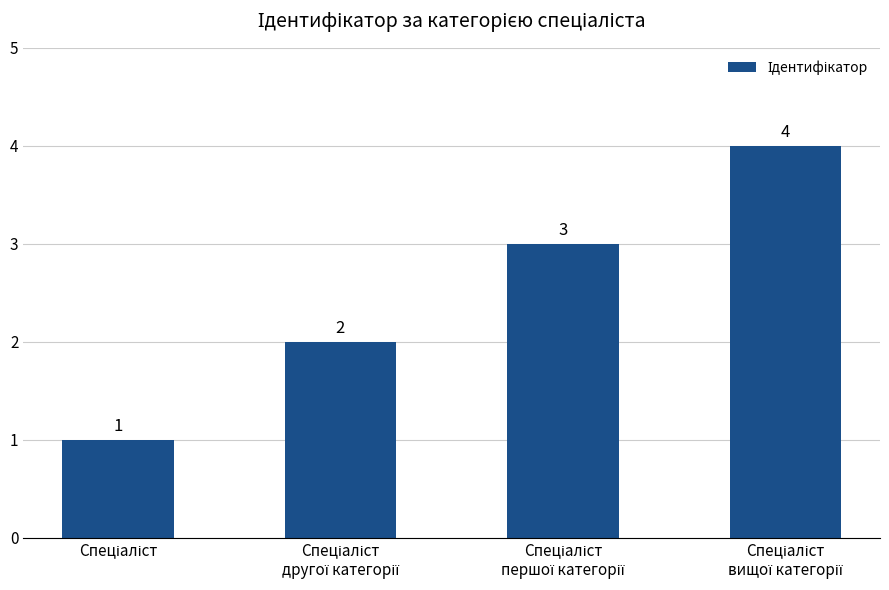

Does the chart contain stacked bars?

No